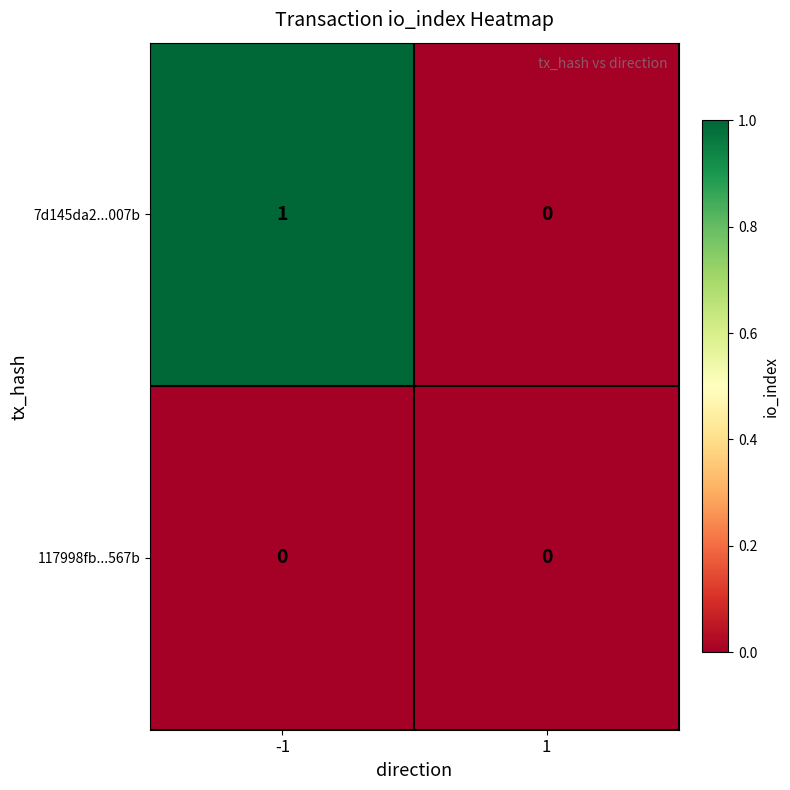

Which series changed the most between -1 and 1?

7d145da2...007b